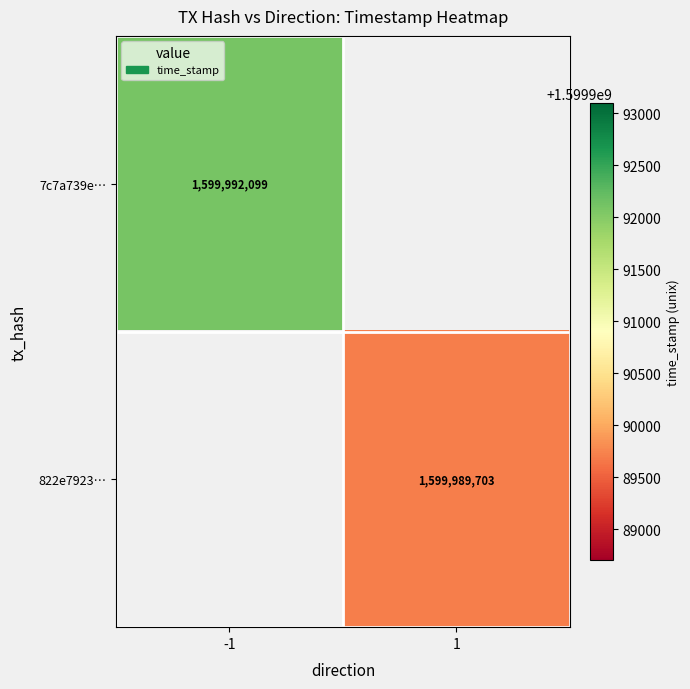

The value of 7c7a739e… at -1 is 1599992099. True or false?

True